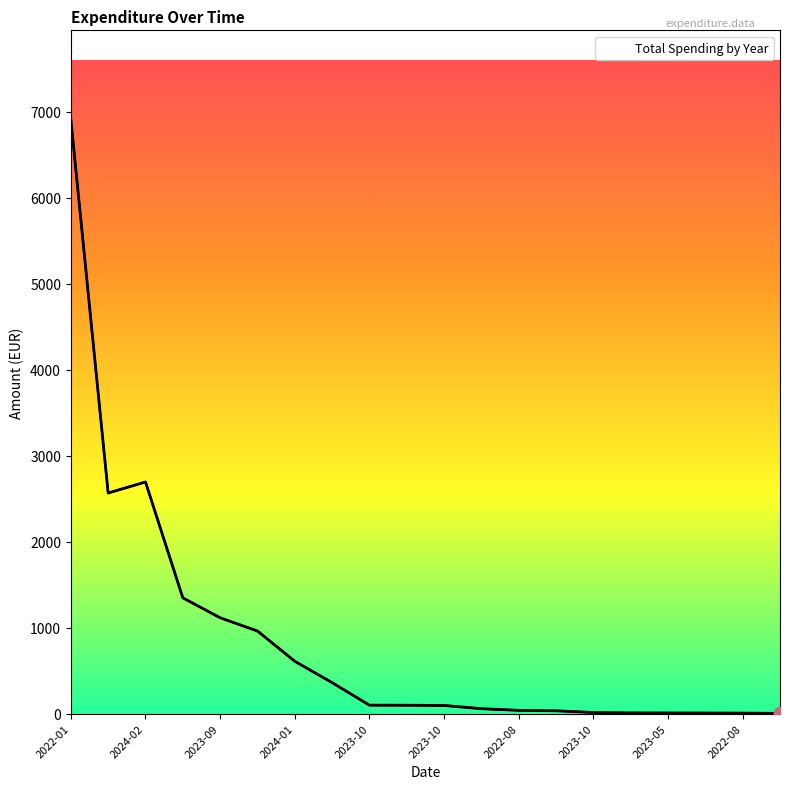

What is the difference between the maximum and minimum values?

6906.1